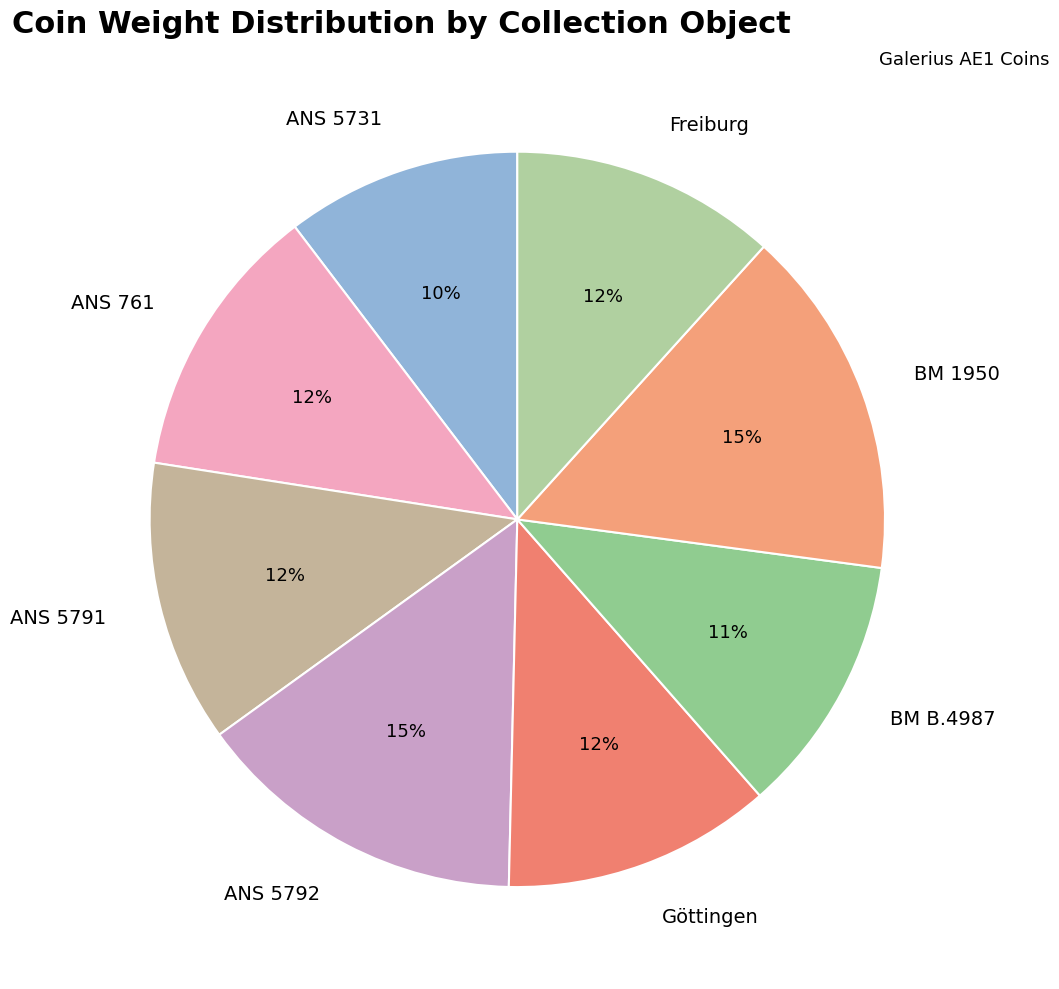

To the nearest percent, what percentage of the pie is ANS 5731?

10%